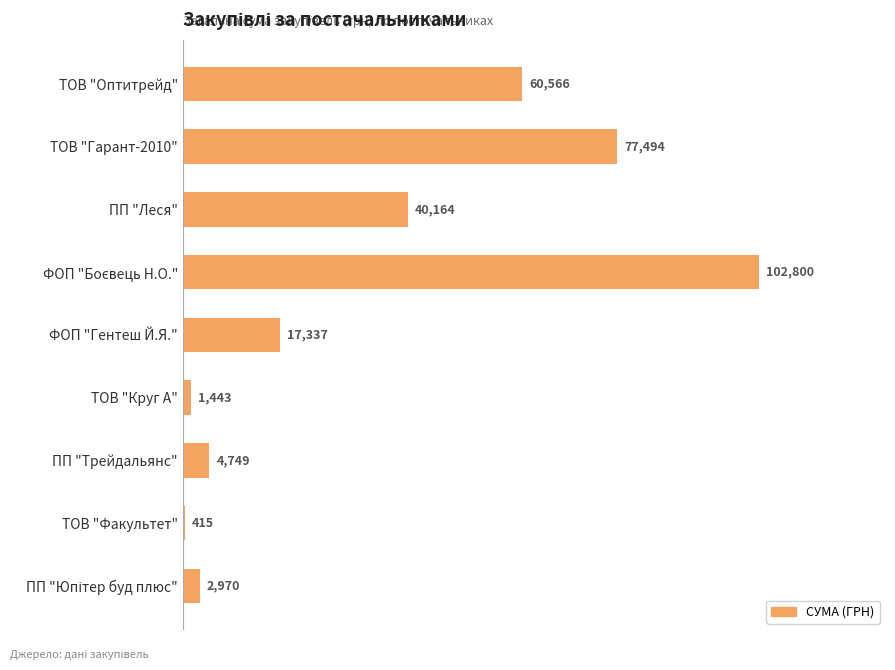

What is the label of the 8th bar from the top?

ТОВ "Факультет"